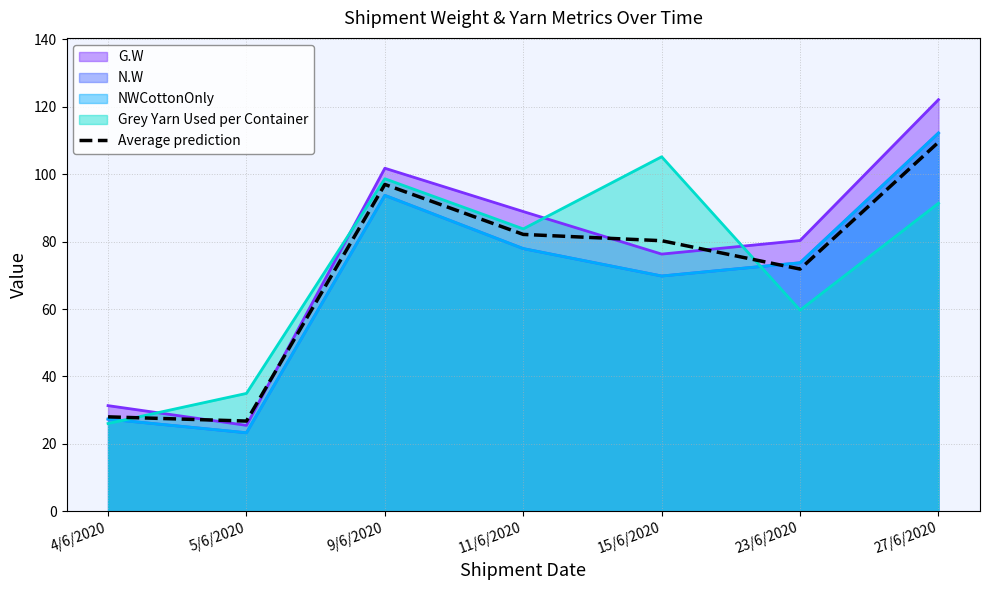

Approximately how many times larger is the value at 4/6/2020 compared to 11/6/2020?

0.3